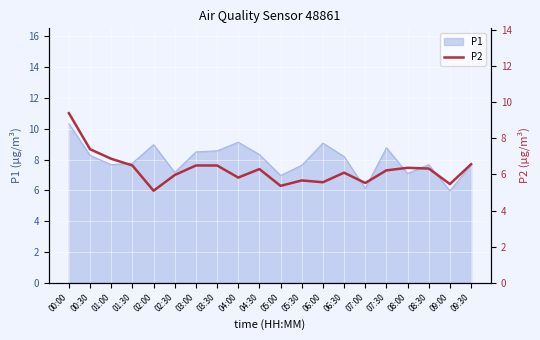

How many lines are shown in the chart?

1